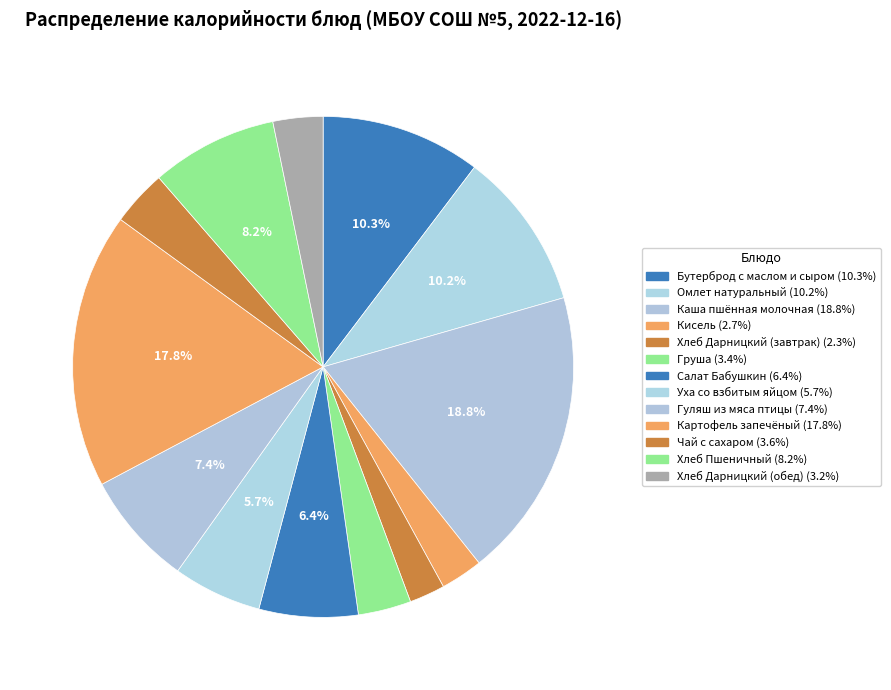

Which slice is the largest?

Каша пшённая молочная